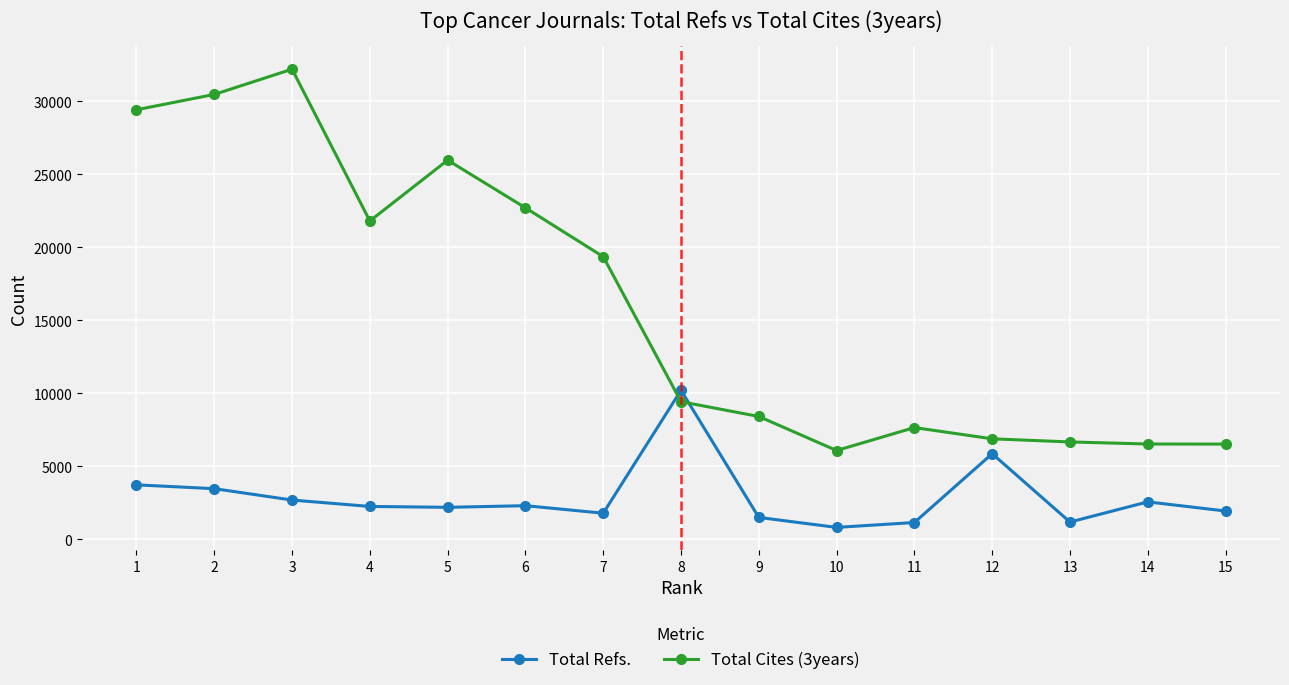

True or false: Total Refs. has more than 1 interior local peaks.

True